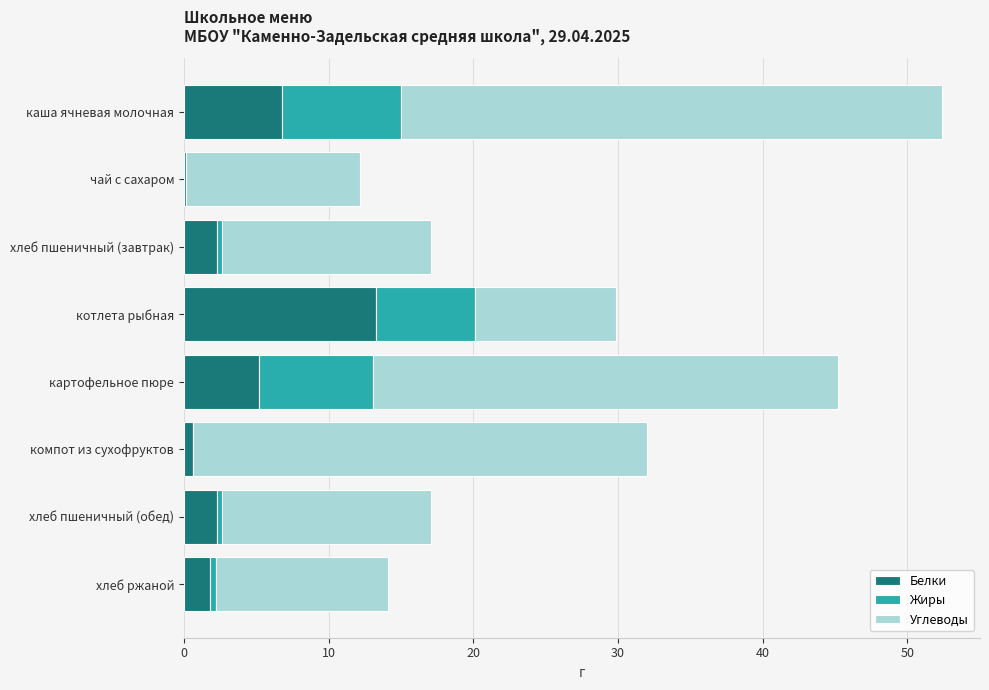

At which category is the sum across all series the highest?

каша ячневая молочная